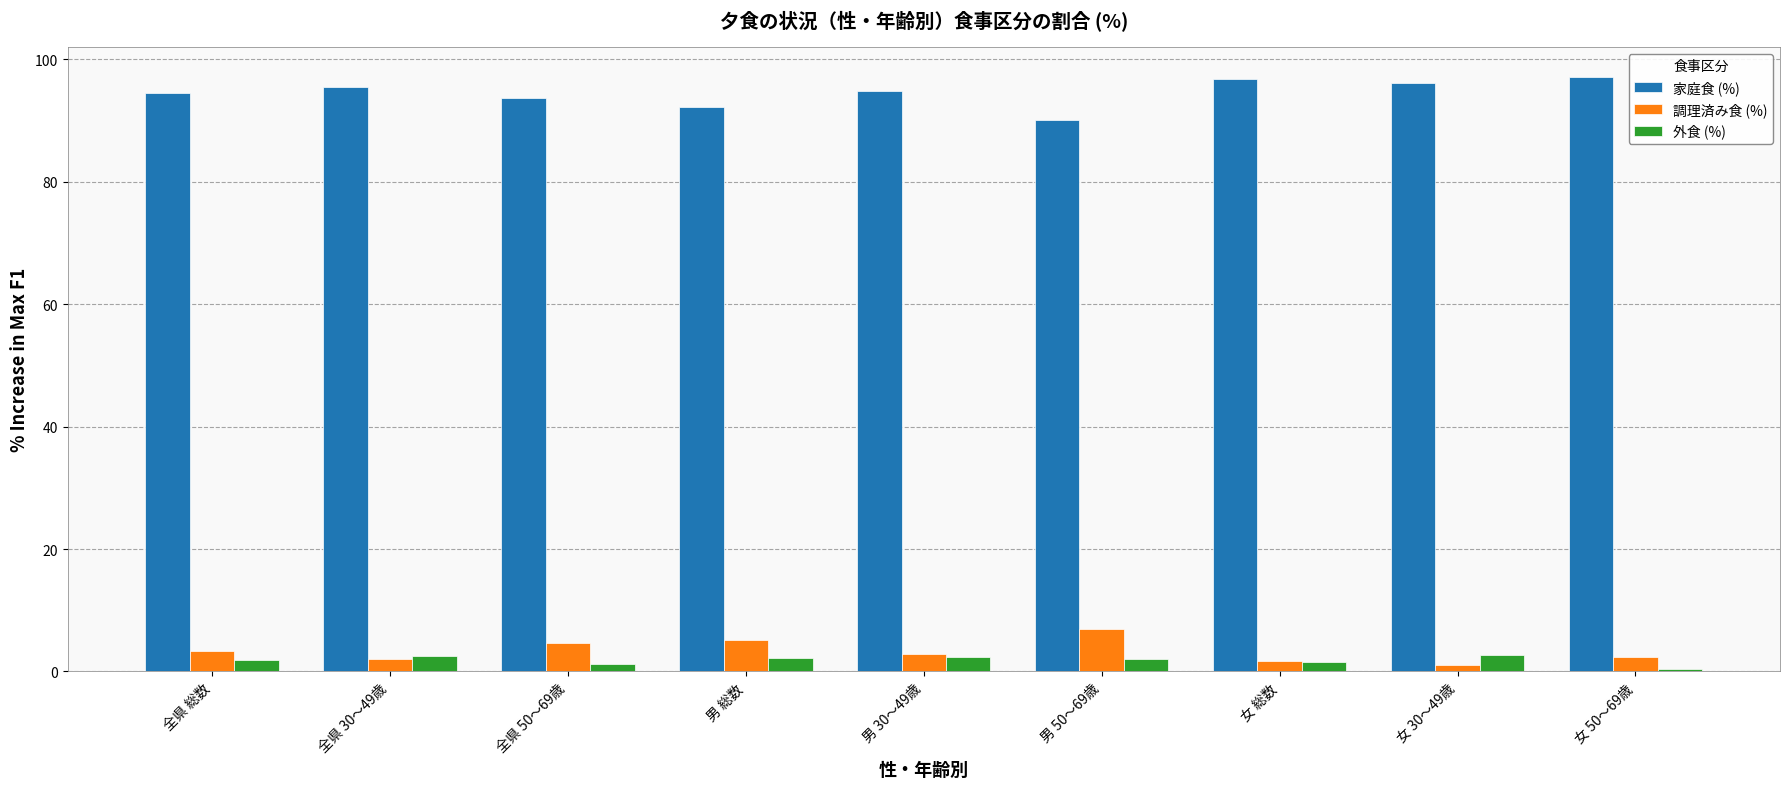

What is the difference between the second highest and second lowest values in the 外食 (%) series?

1.3